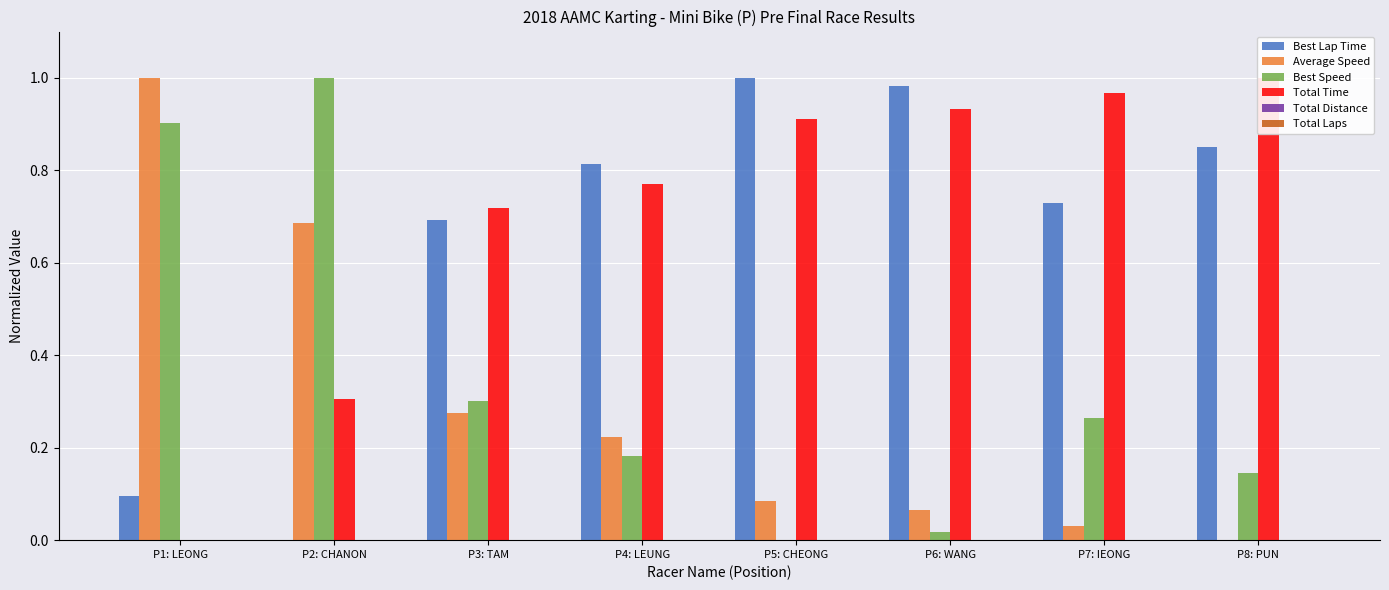

Which series has the largest total across all categories?

Total Time